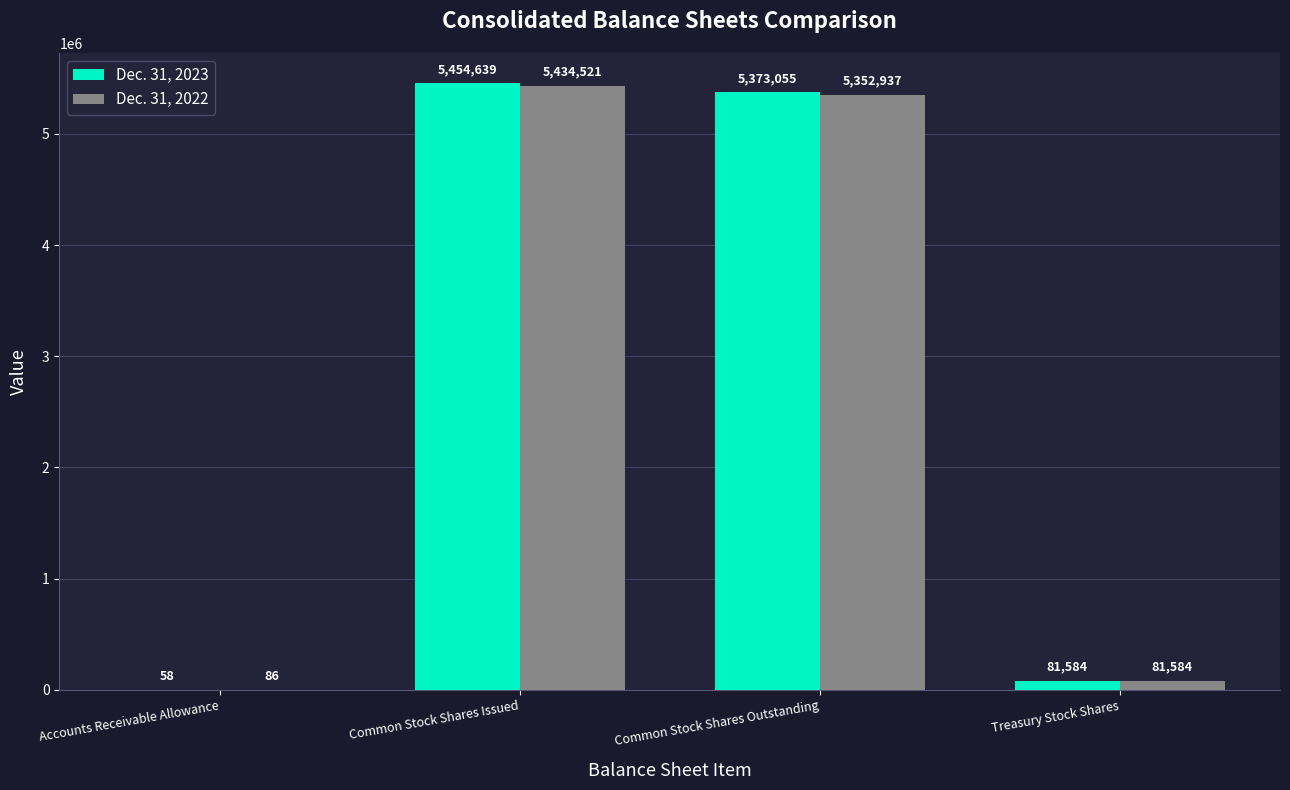

The Dec. 31, 2023 series shows 81584 at Treasury Stock Shares. True or false?

True